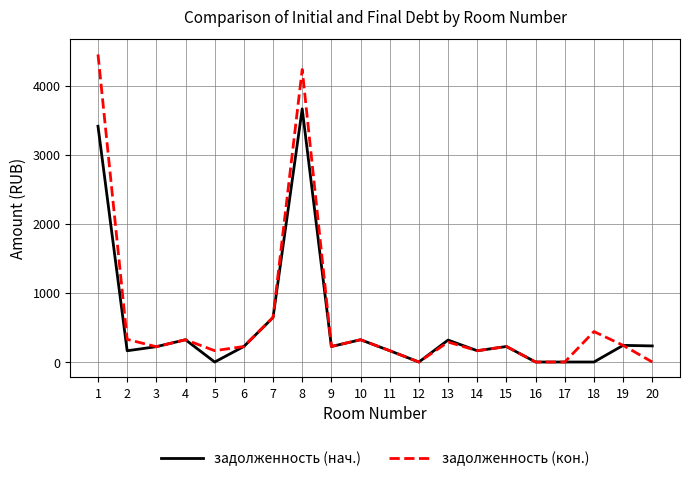

Which series has the largest total across all categories?

задолженность (кон.)